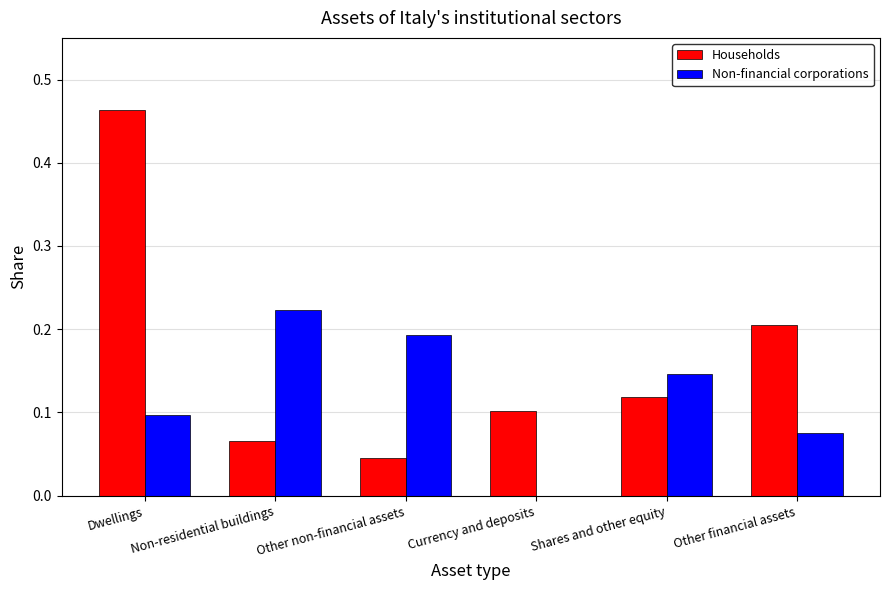

What are all the series names shown in the legend?

Households, Non-financial corporations